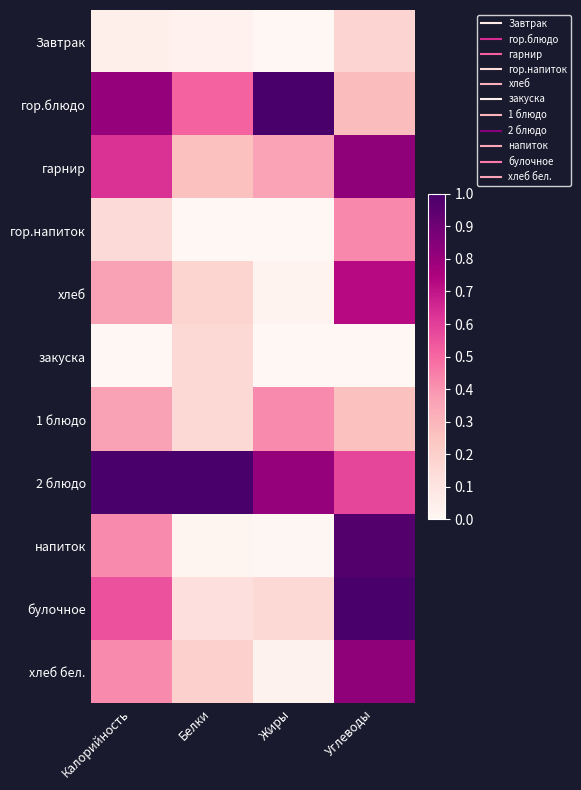

At which category is the sum across all series the highest?

Углеводы